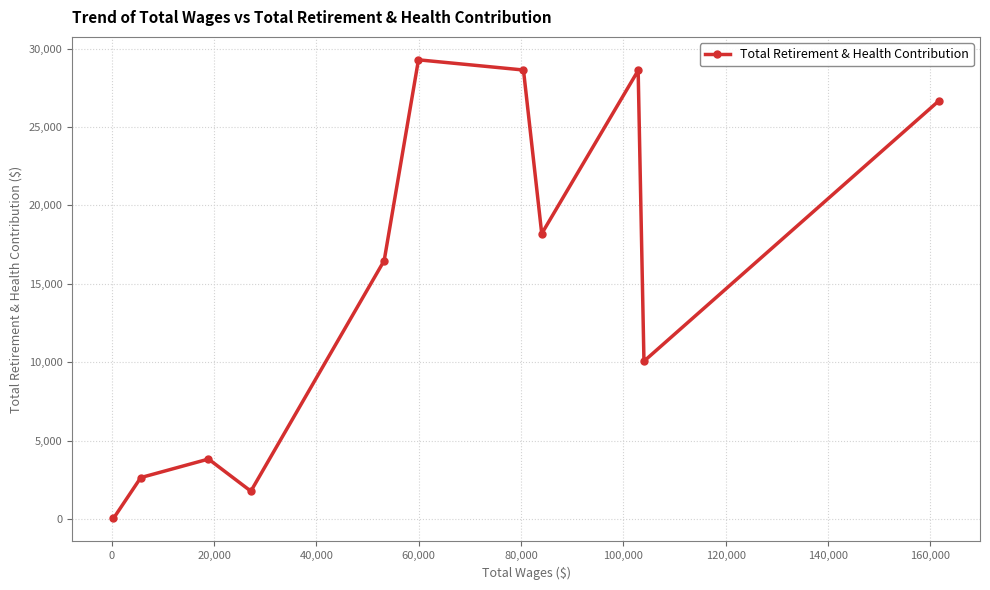

What is the value of the 1st point from the left?

24